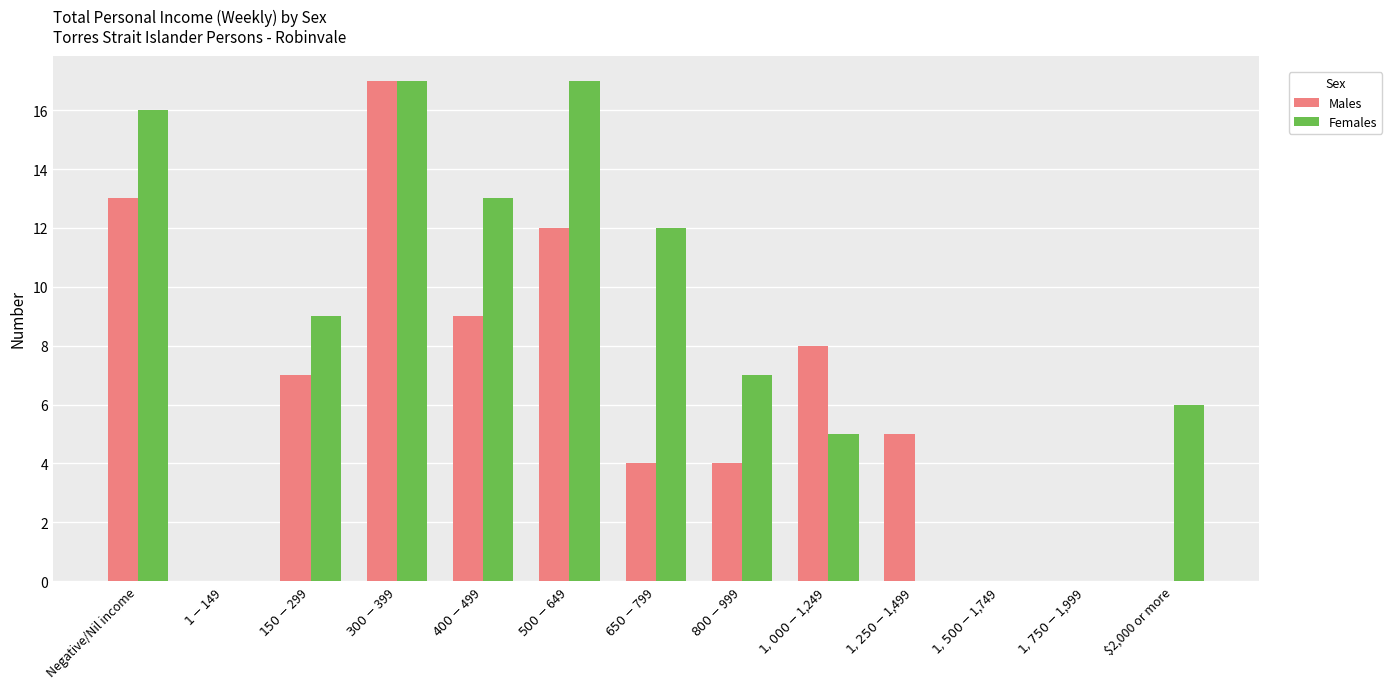

At which category is the sum across all series the highest?

$300-$399